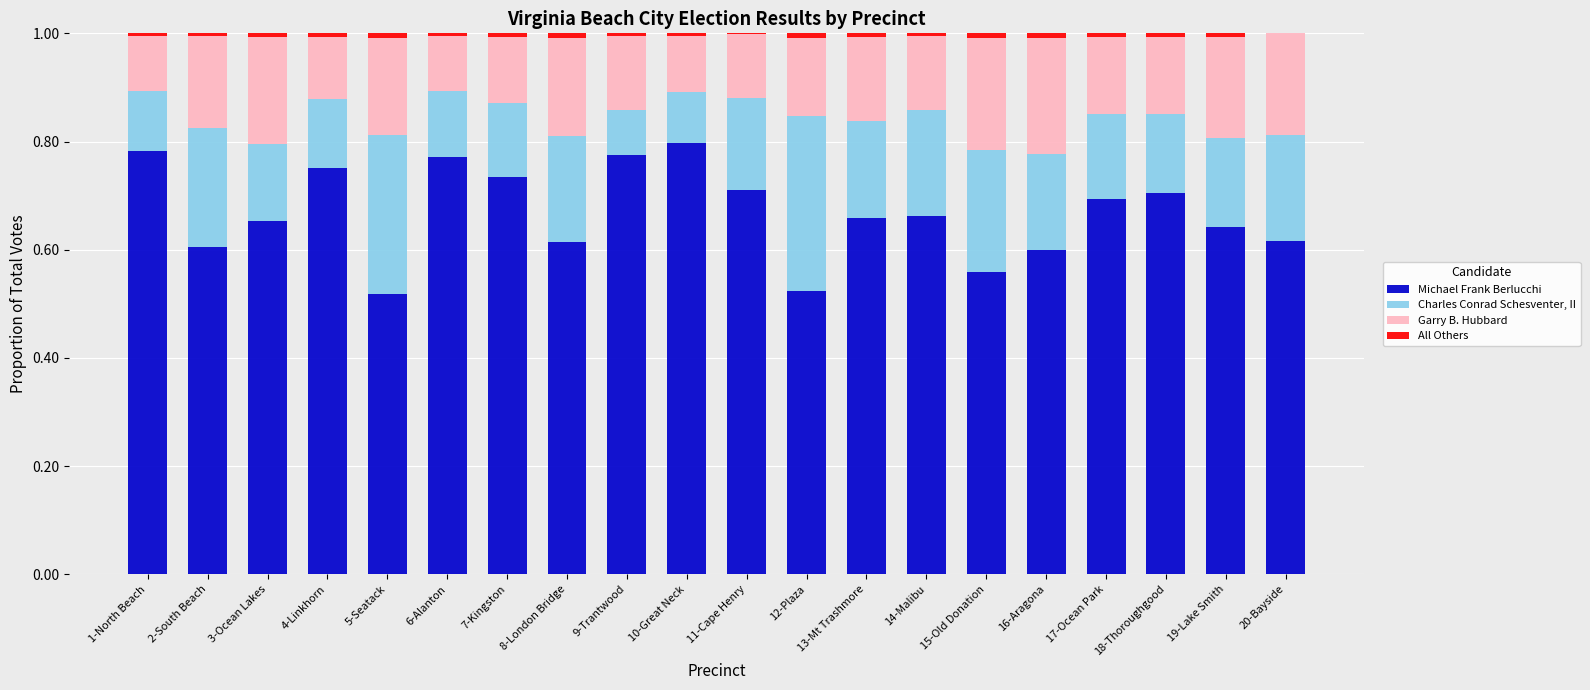

The Michael Frank Berlucchi series shows 0.8 at 9-Trantwood. True or false?

True